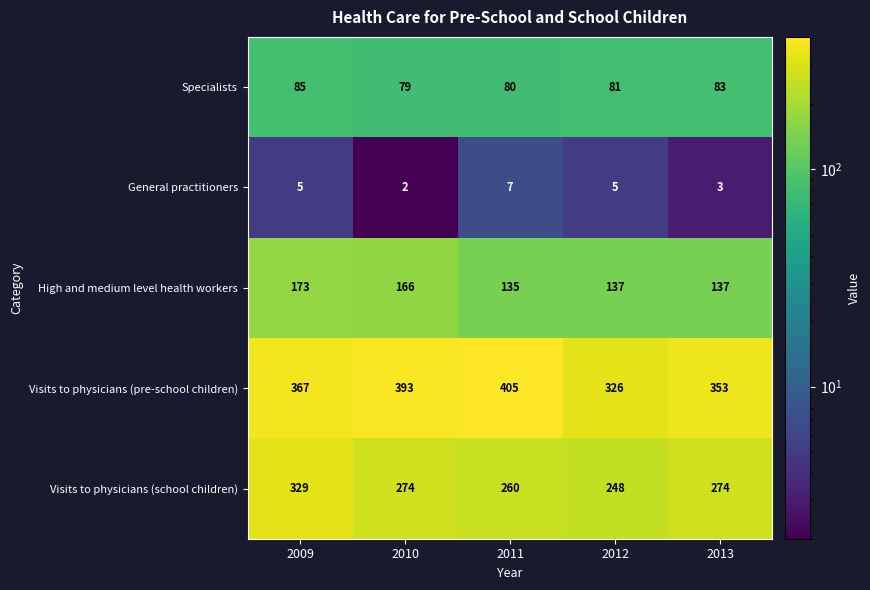

What is the total value across all series at 2011?

887